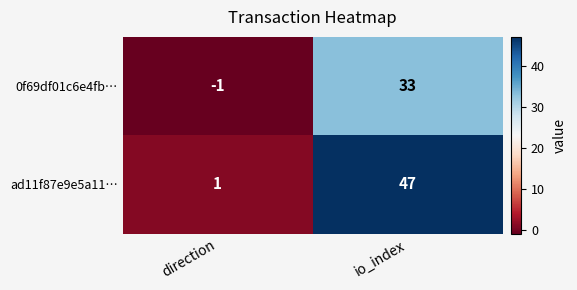

What is the average value of the ad11f87e9e5a11… series?

24